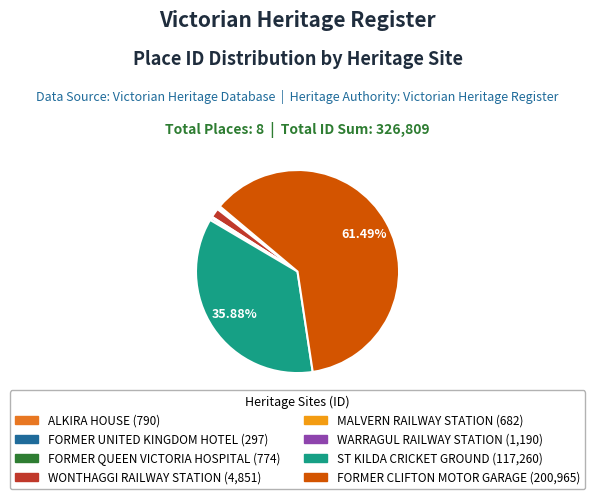

Which has a higher value, ST KILDA CRICKET GROUND or WONTHAGGI RAILWAY STATION?

ST KILDA CRICKET GROUND